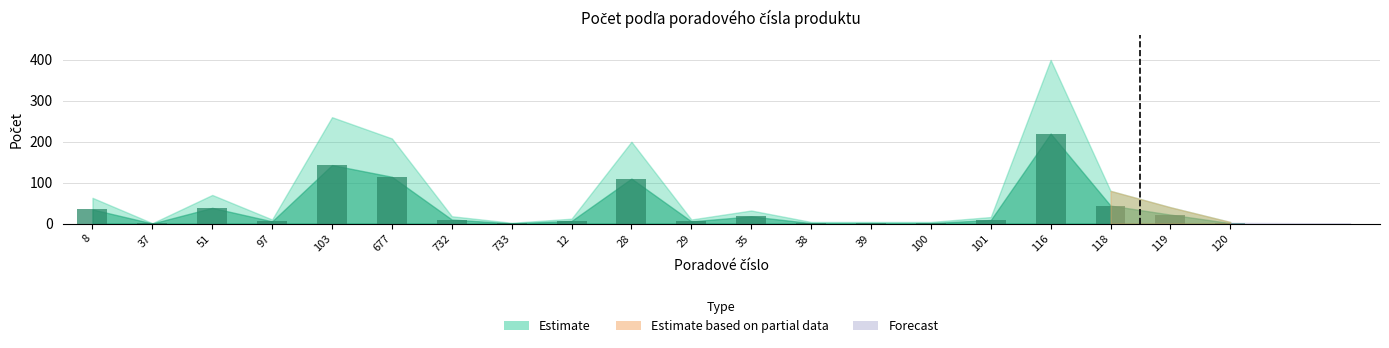

What is the maximum value shown in the chart?

220.0